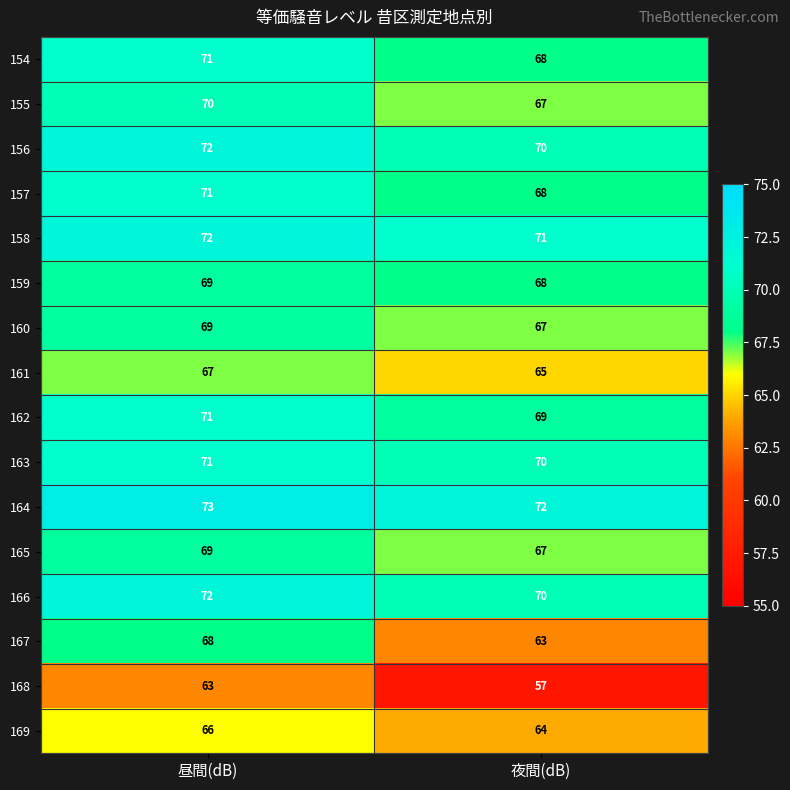

Is it true that 166 equals 22 at 昼間(dB)?

False